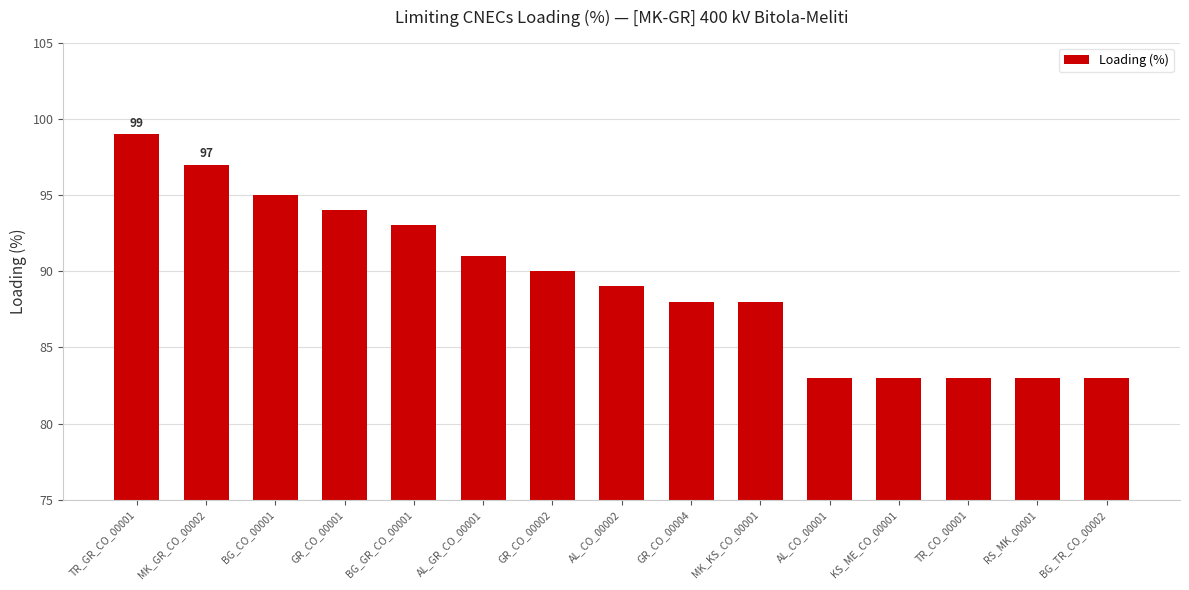

Which category has the highest value across all series?

TR_GR_CO_00001